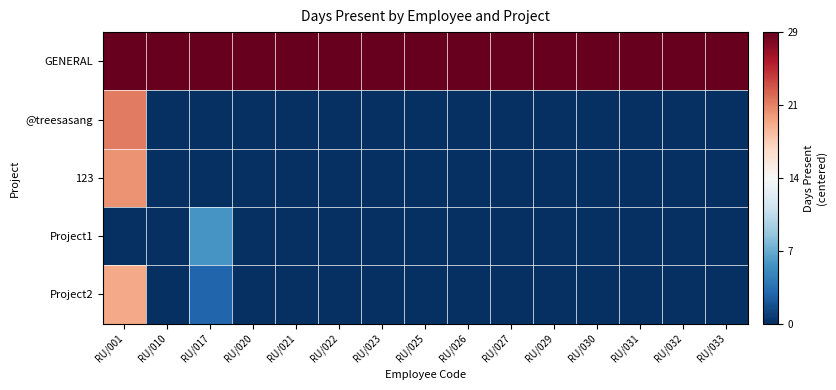

What is the difference between the highest and lowest values at RU/023?

29.0